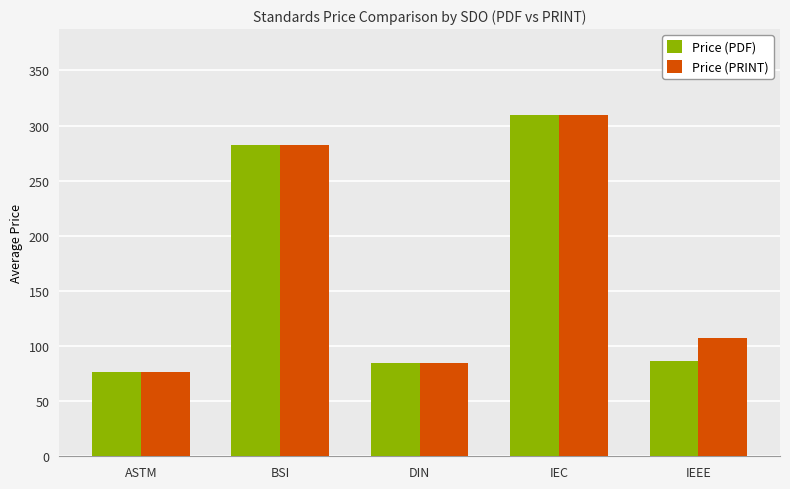

At which label is Price (PDF) closest to 193?

BSI